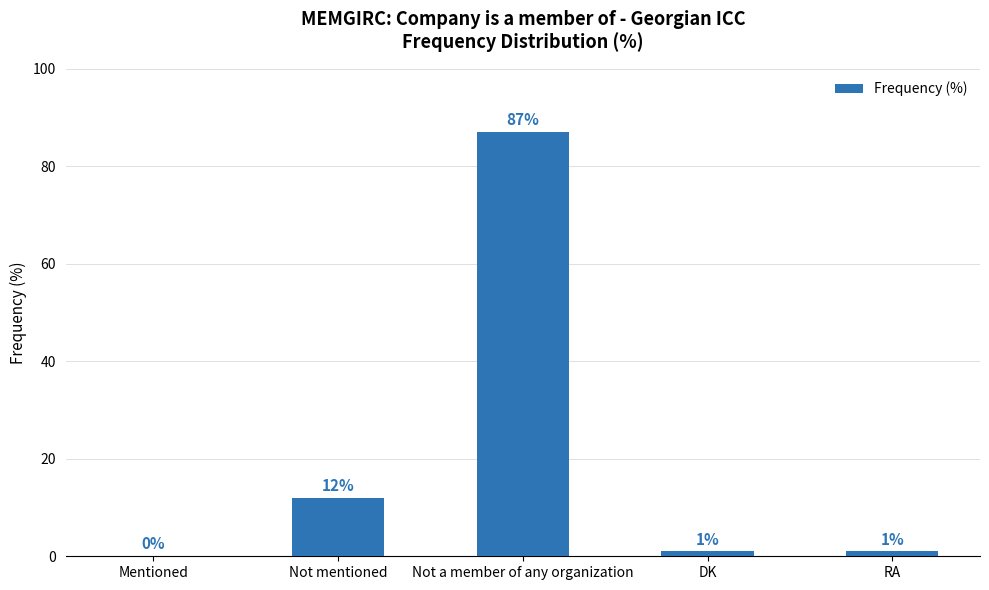

At which category does the chart reach its peak across all series?

Not a member of any organization